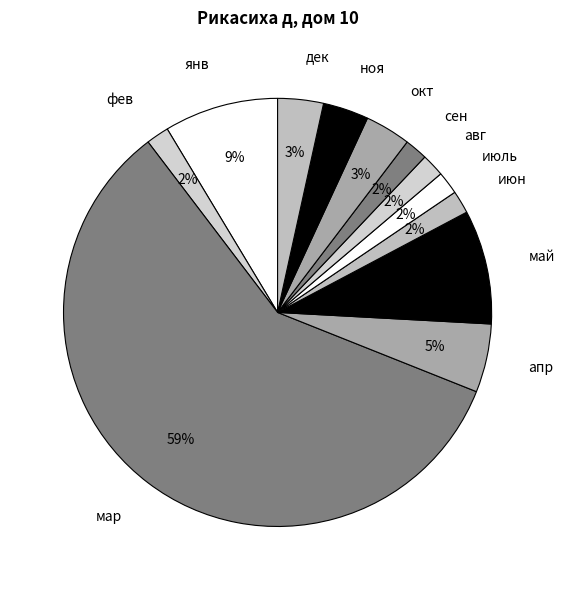

Is there a majority slice in this chart?

Yes